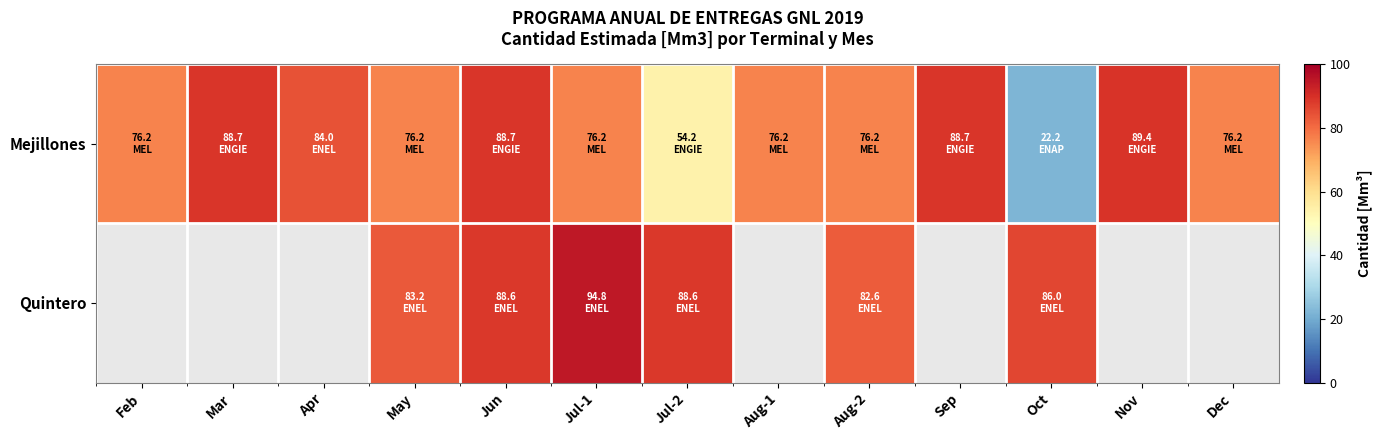

List the series in order of their peak value, lowest first.

Mejillones, Quintero